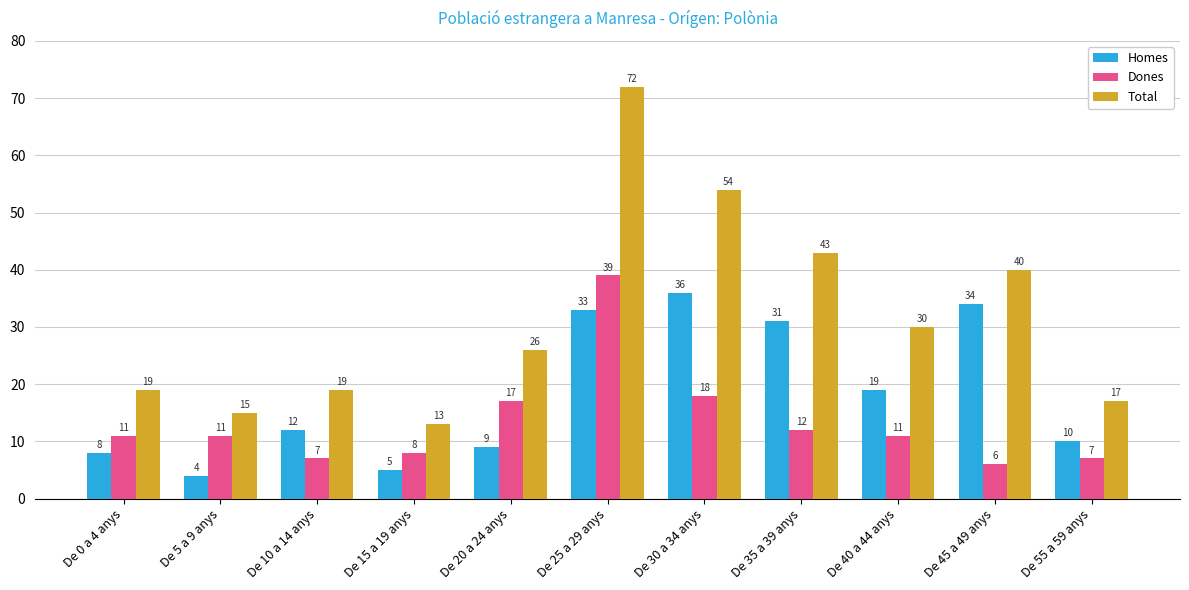

Count the number of data series in this chart.

3